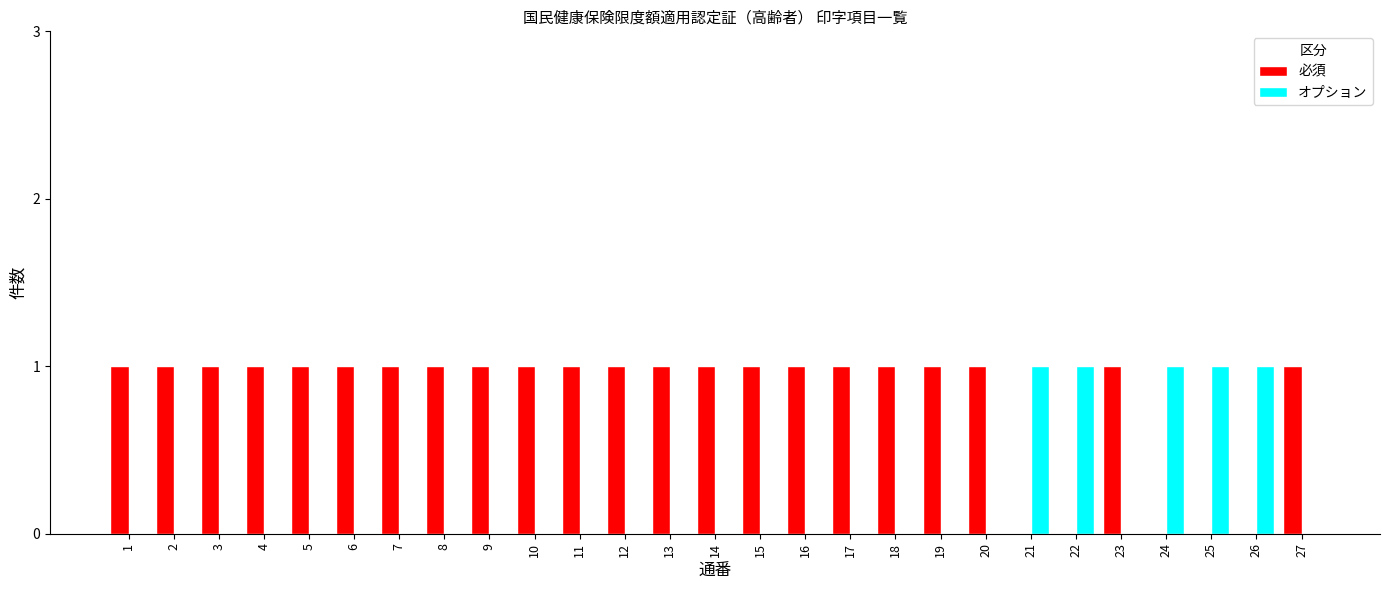

The オプション series shows 0 at 20. True or false?

True